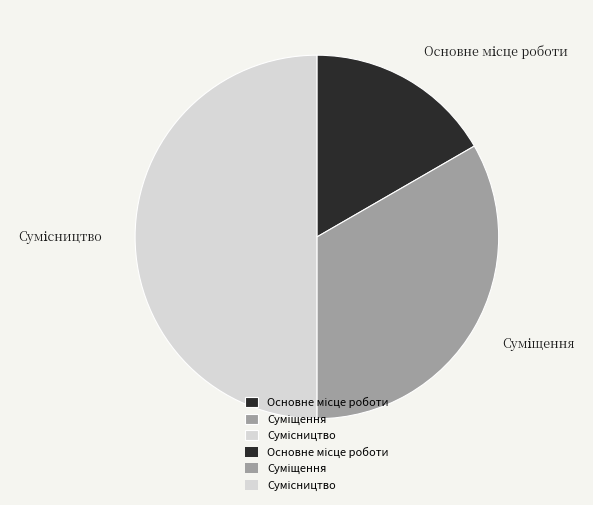

Do Сумісництво and Основне місце роботи together represent more than half of the pie?

Yes